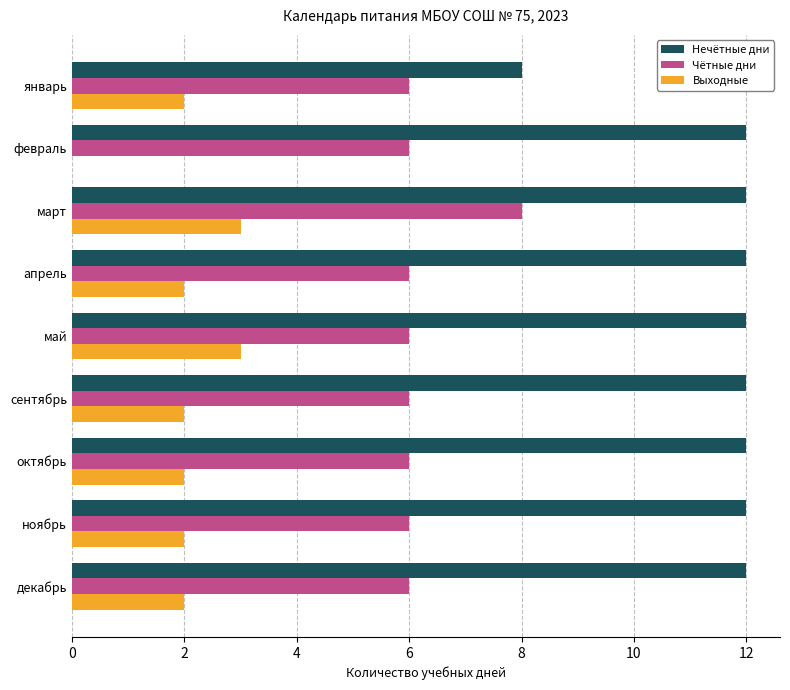

Read the Выходные value at май.

3